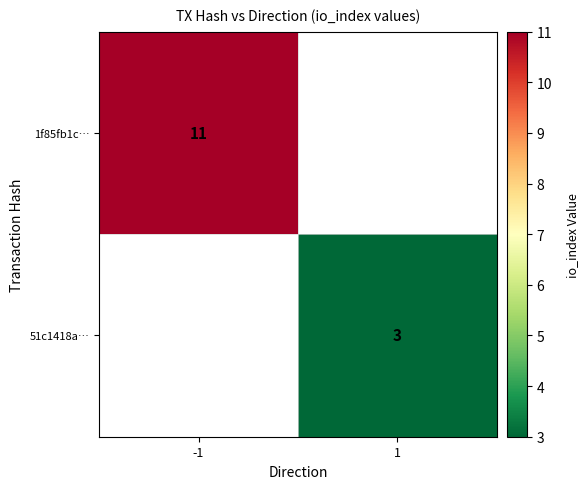

Count the number of data series in this chart.

2